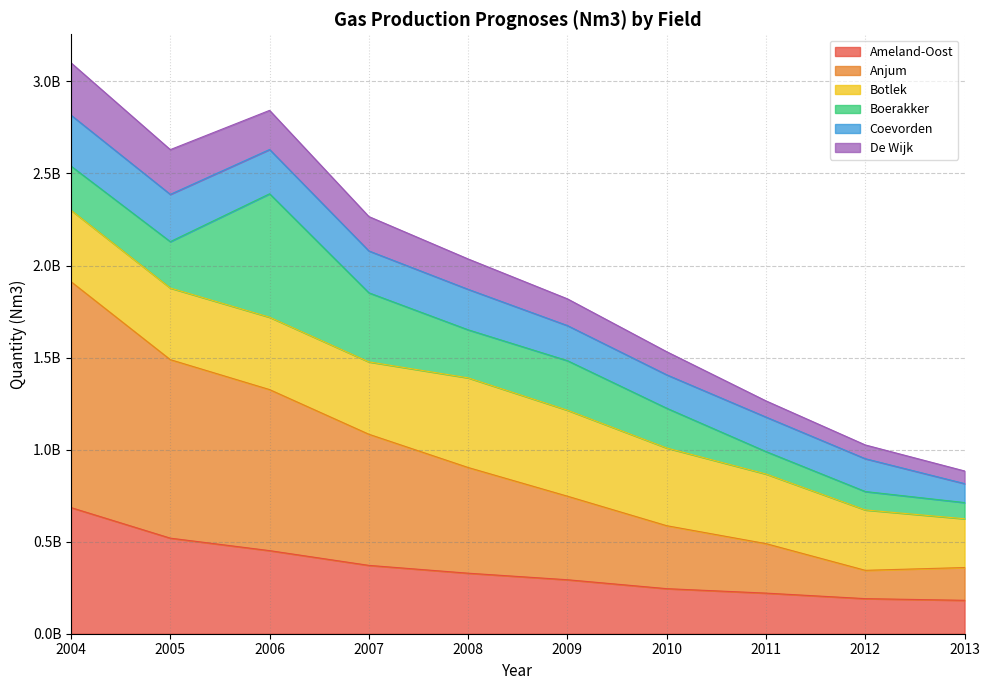

What are all the series names shown in the legend?

Ameland-Oost, Anjum, Botlek, Boerakker, Coevorden, De Wijk